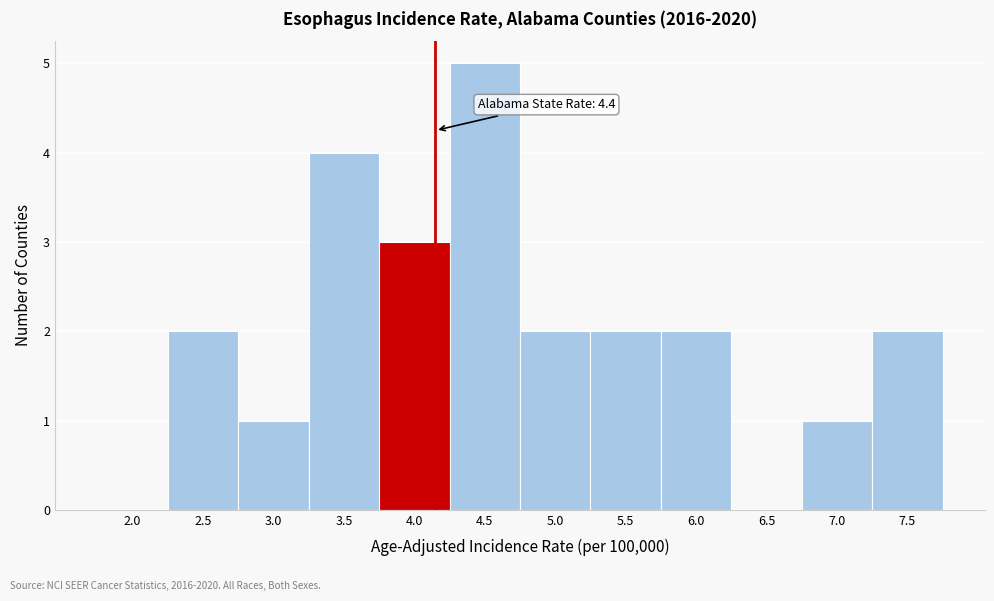

Reading left to right, list all the values displayed in this chart.

2.0=0	2.5=2	3.0=1	3.5=4	4.0=3	4.5=5	5.0=2	5.5=2	6.0=2	6.5=0	7.0=1	7.5=2